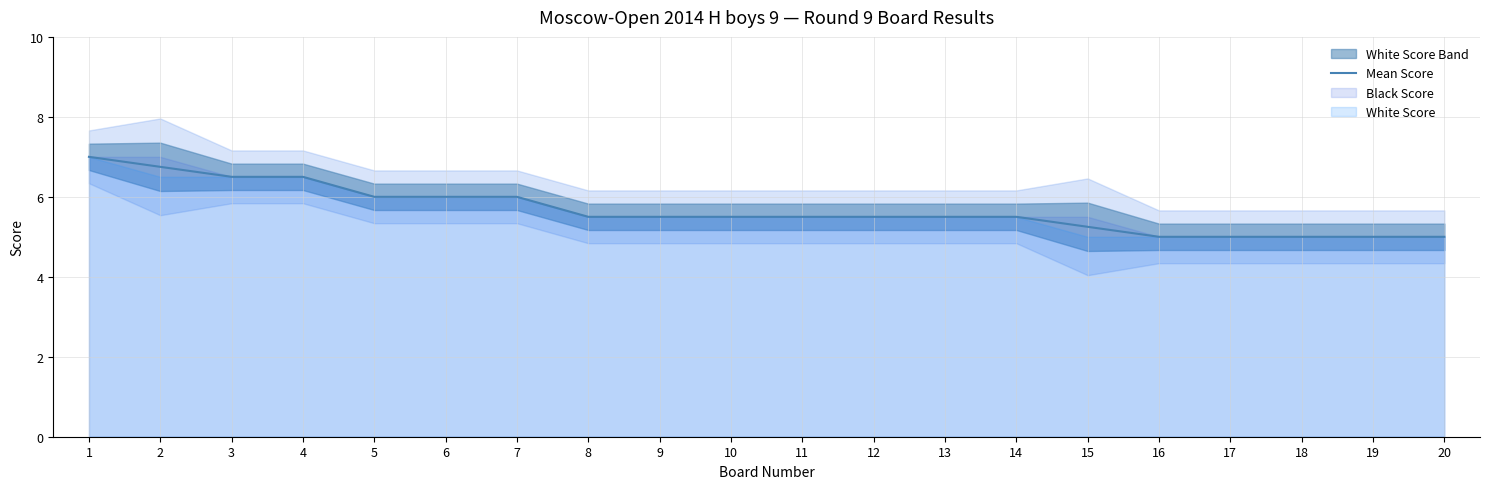

True or false: the data shows 6.5 at 4.

True